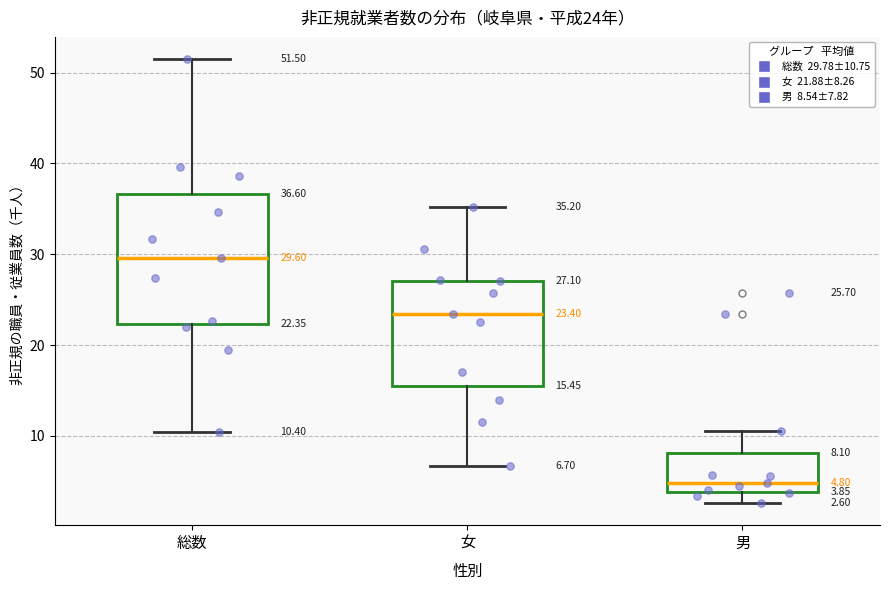

Which box's median line is the lowest?

男